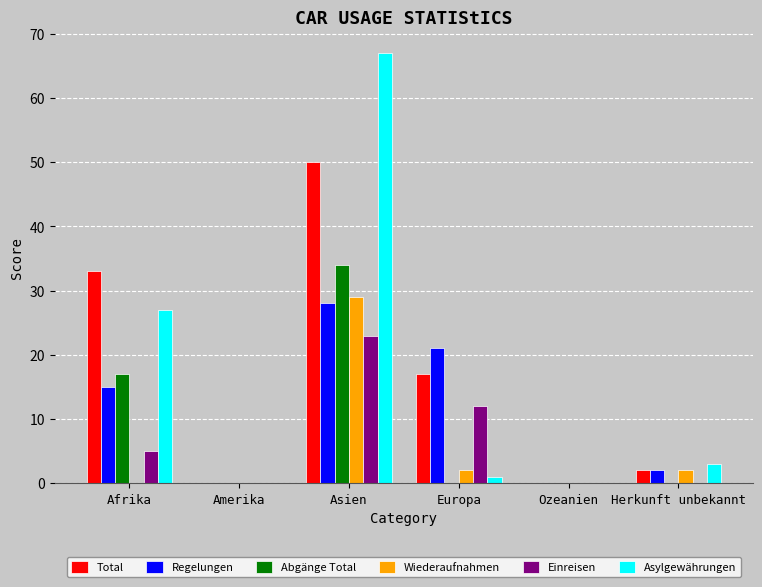

Reading right to left, transcribe all the data shown in this chart.

Total: 2	0	17	50	0	33
Regelungen: 2	0	21	28	0	15
Abgänge Total: 0	0	0	34	0	17
Wiederaufnahmen: 2	0	2	29	0	0
Einreisen: 0	0	12	23	0	5
Asylgewährungen: 3	0	1	67	0	27